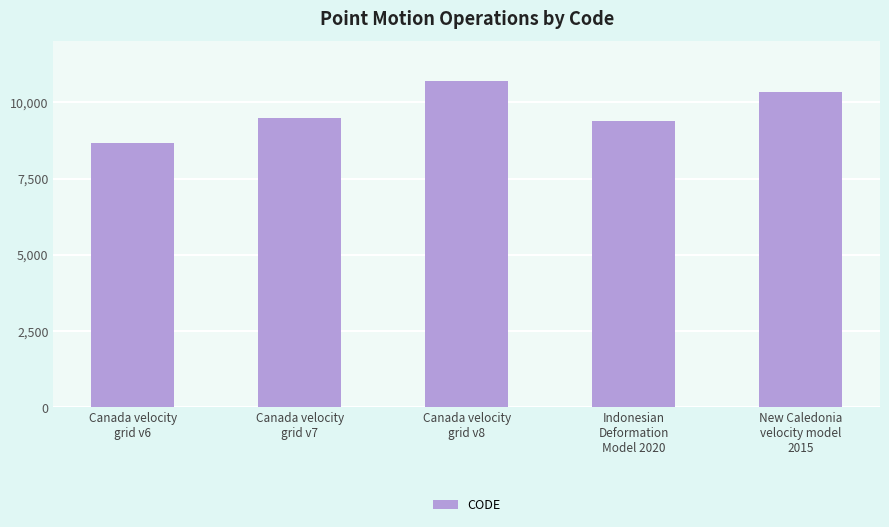

What is the change in value from Canada velocity
grid v8 to Indonesian
Deformation
Model 2020?

-1332